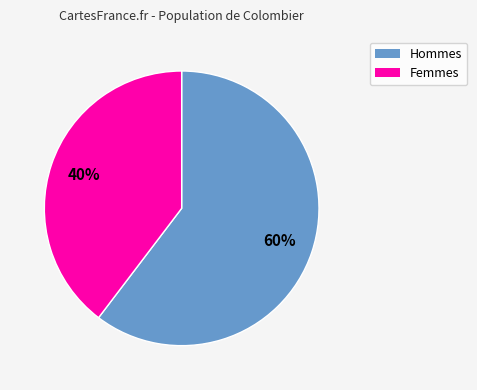

Does any single category account for the majority?

Yes